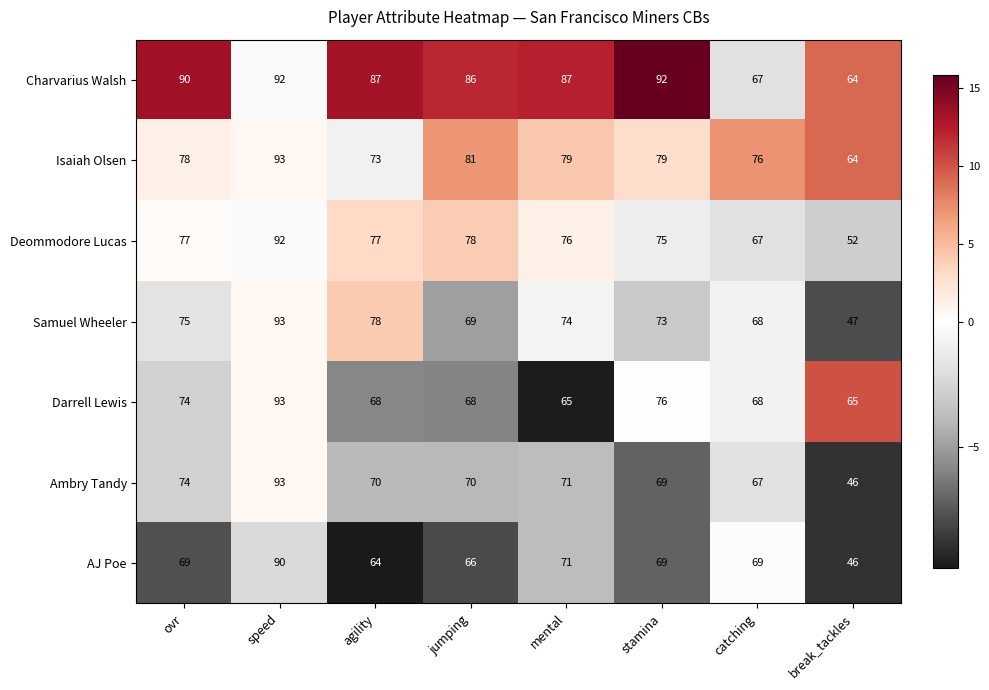

Where is Samuel Wheeler nearest to the value 70?

jumping